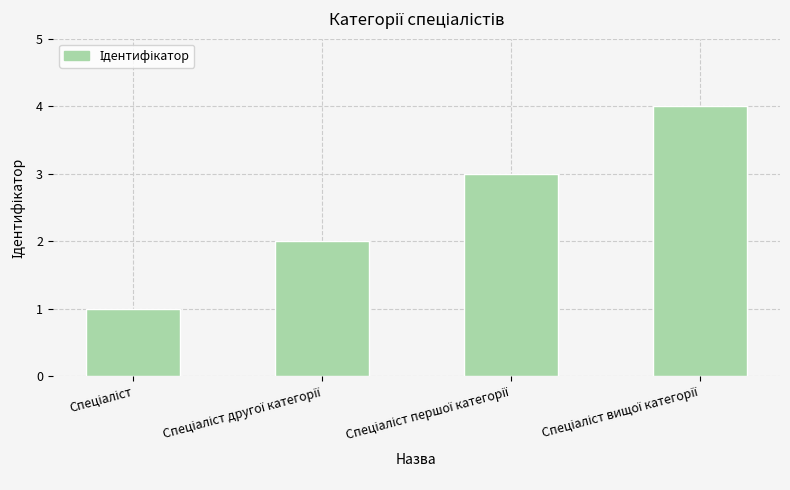

What is the difference between the maximum and minimum values?

3